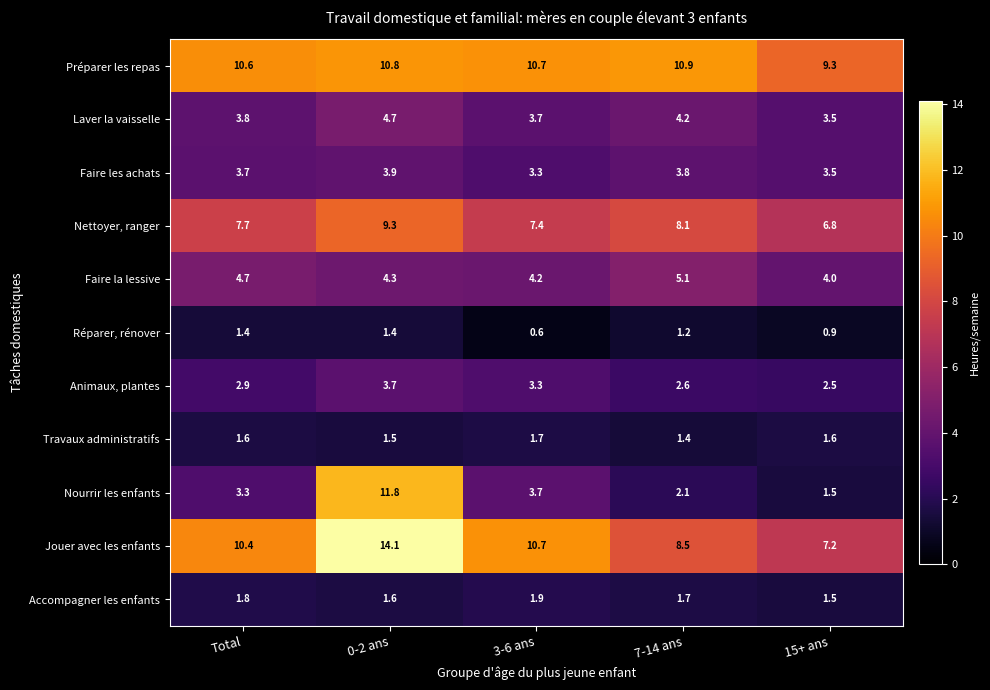

How many distinct data groups are displayed?

11